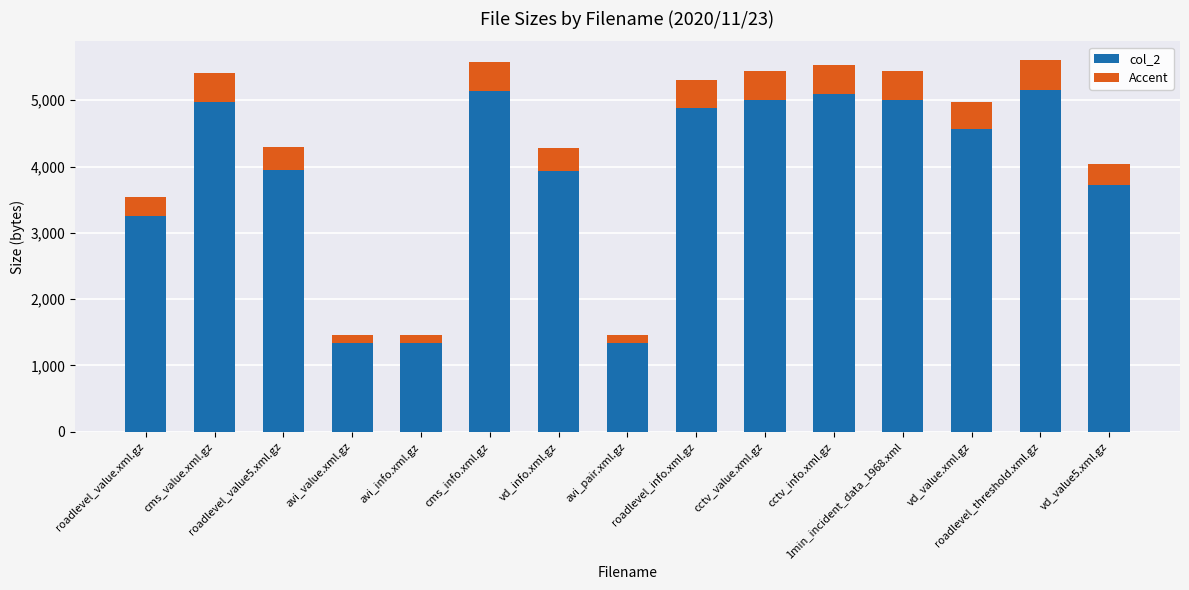

How many distinct data groups are displayed?

2